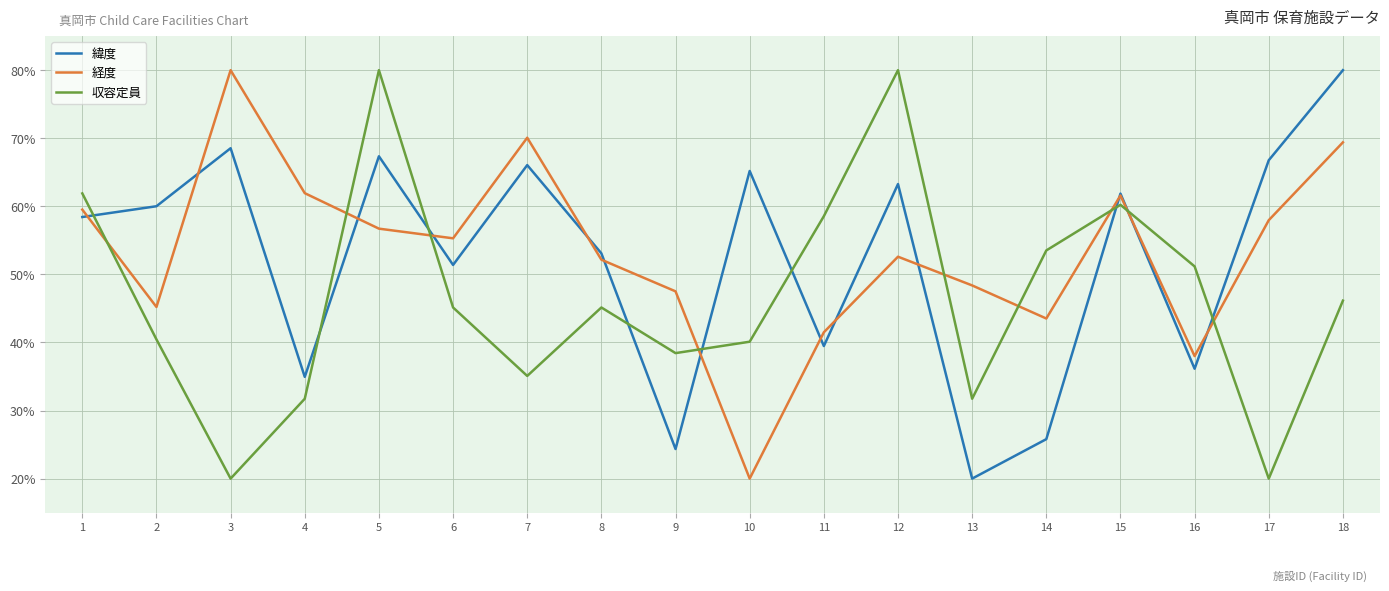

The value of 経度 at 3 is 80.0. True or false?

True